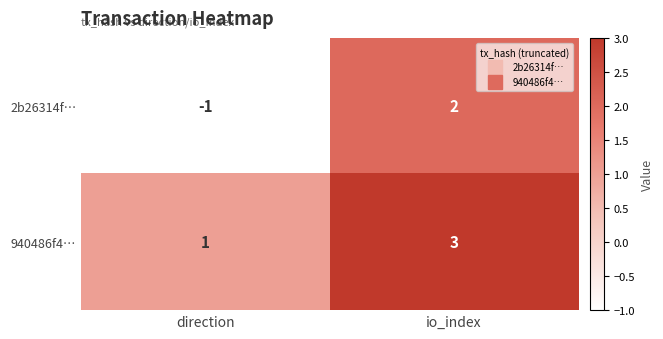

List the series in order of their peak value, highest first.

940486f4…, 2b26314f…